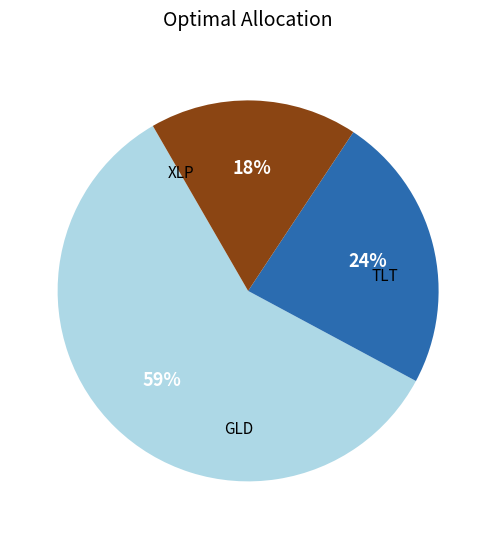

How many segments does this pie chart have?

3